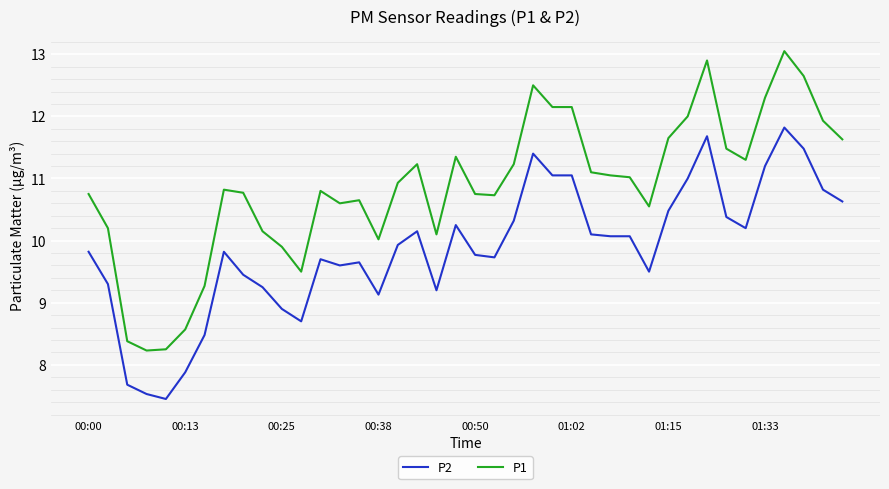

True or false: P1 and P2 cross at least once.

False